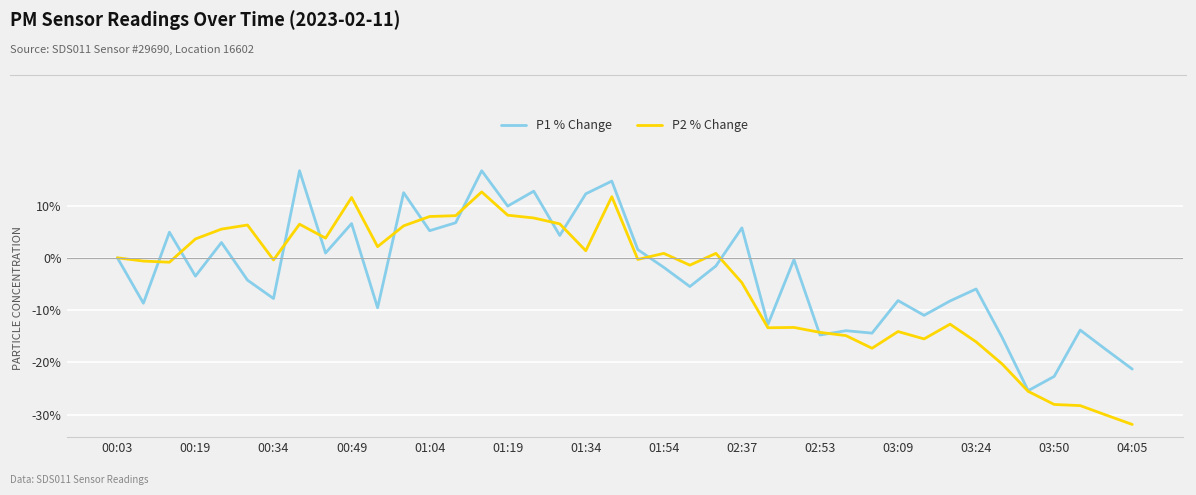

What is the lowest value of the P2 % Change series?

-31.9